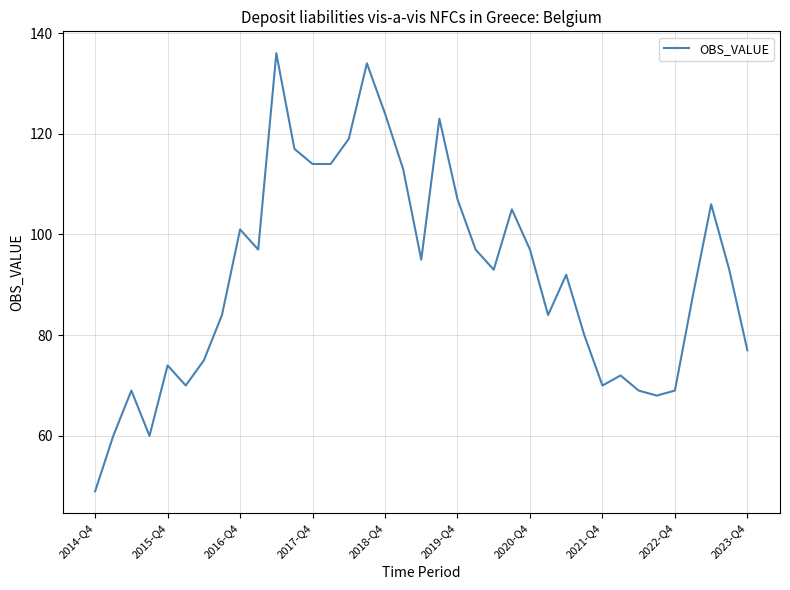

What is the difference between the maximum and minimum values?

87